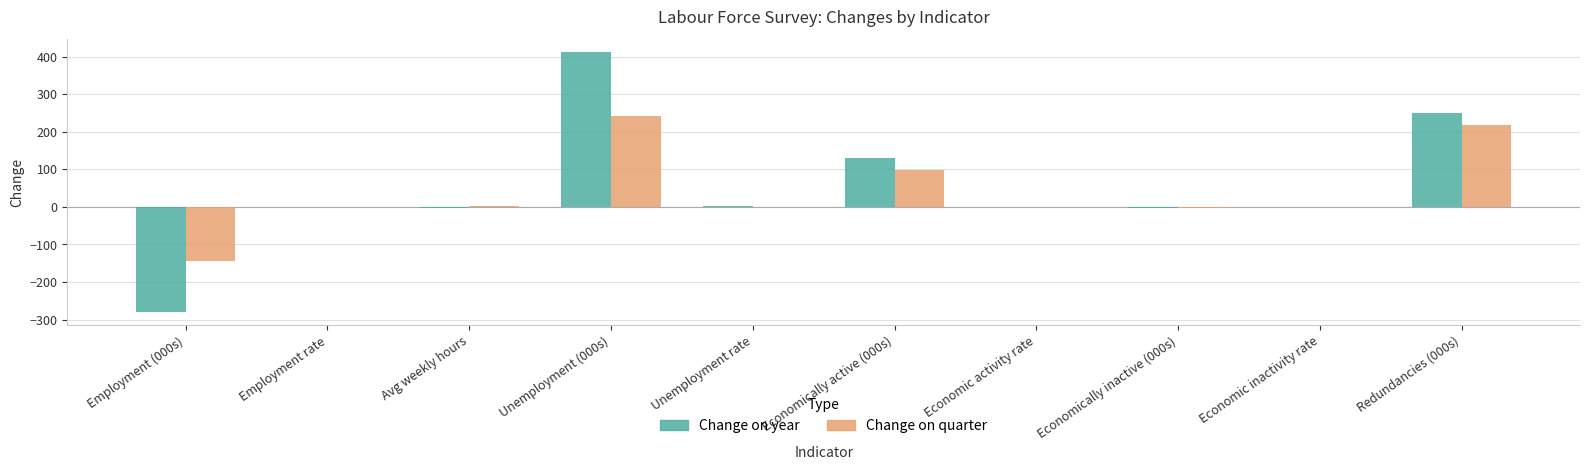

Is it true that Change on quarter equals -166.4 at Economic activity rate?

False